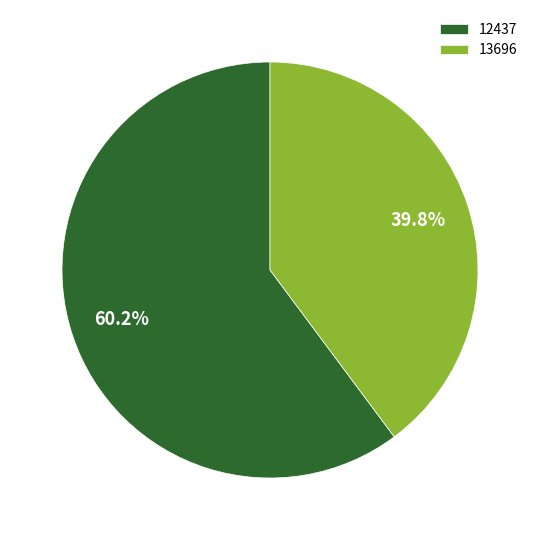

Combined, do 13696 and 12437 account for over 50%?

Yes